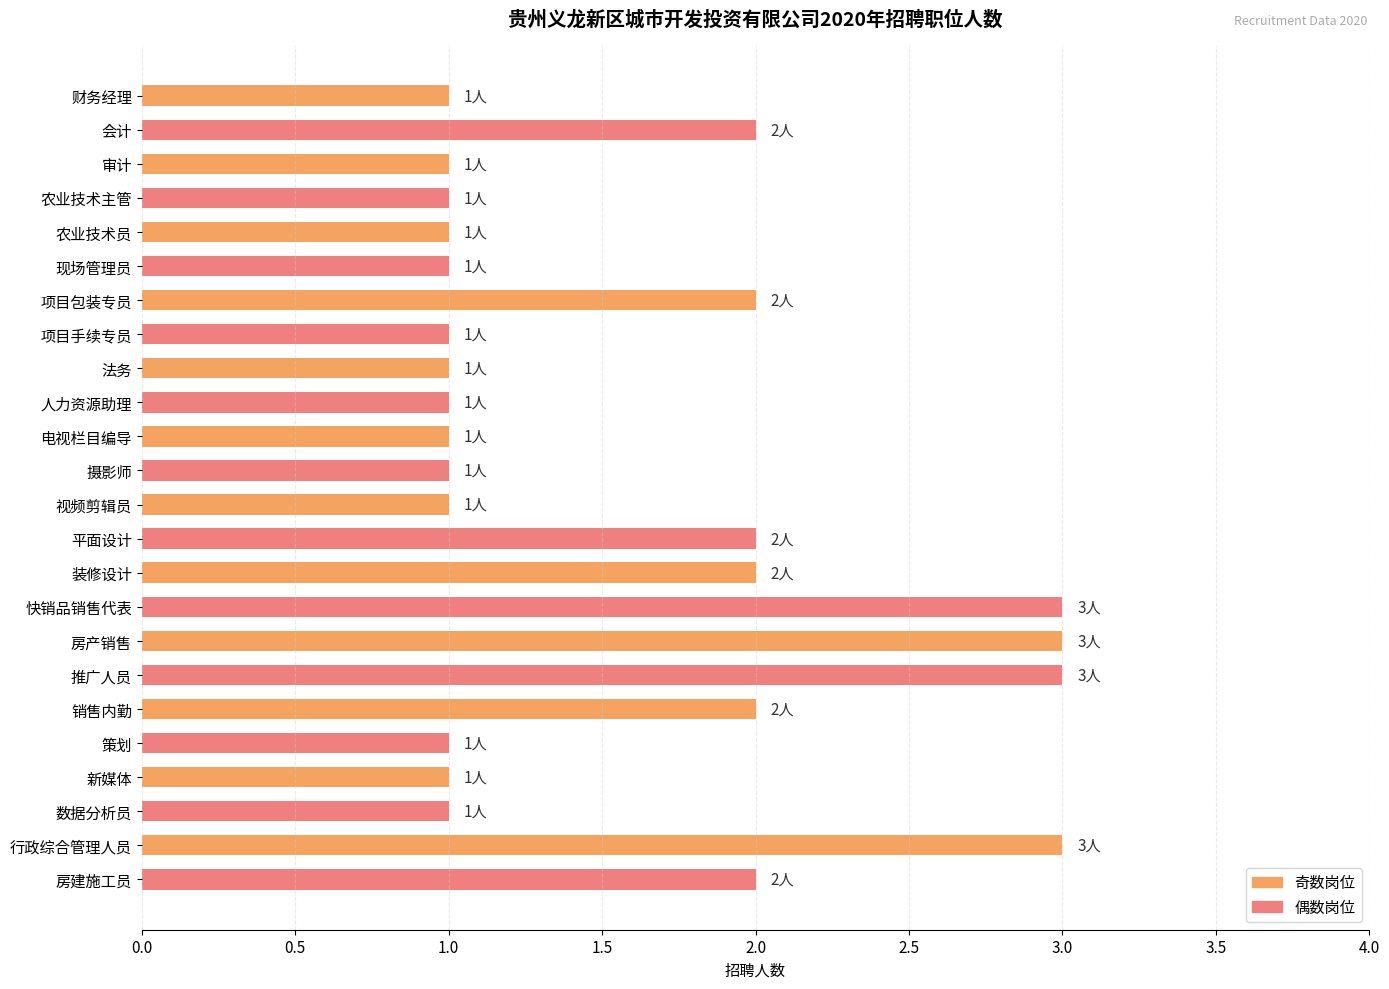

Reading top to bottom, extract all data points from this chart.

财务经理=1	会计=2	审计=1	农业技术主管=1	农业技术员=1	现场管理员=1	项目包装专员=2	项目手续专员=1	法务=1	人力资源助理=1	电视栏目编导=1	摄影师=1	视频剪辑员=1	平面设计=2	装修设计=2	快销品销售代表=3	房产销售=3	推广人员=3	销售内勤=2	策划=1	新媒体=1	数据分析员=1	行政综合管理人员=3	房建施工员=2